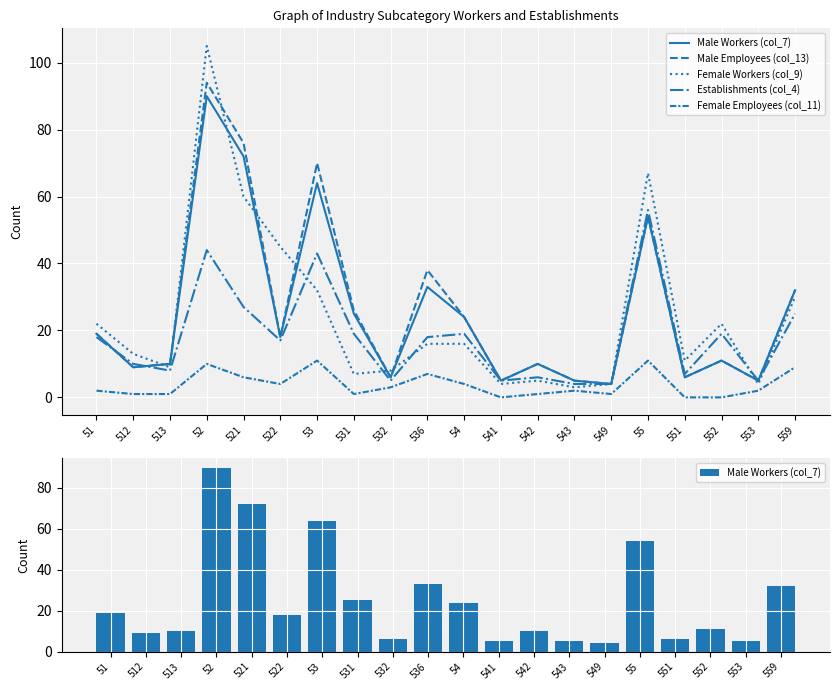

What is the difference between the second highest and minimum values in the Male Workers (col_7) series?

68